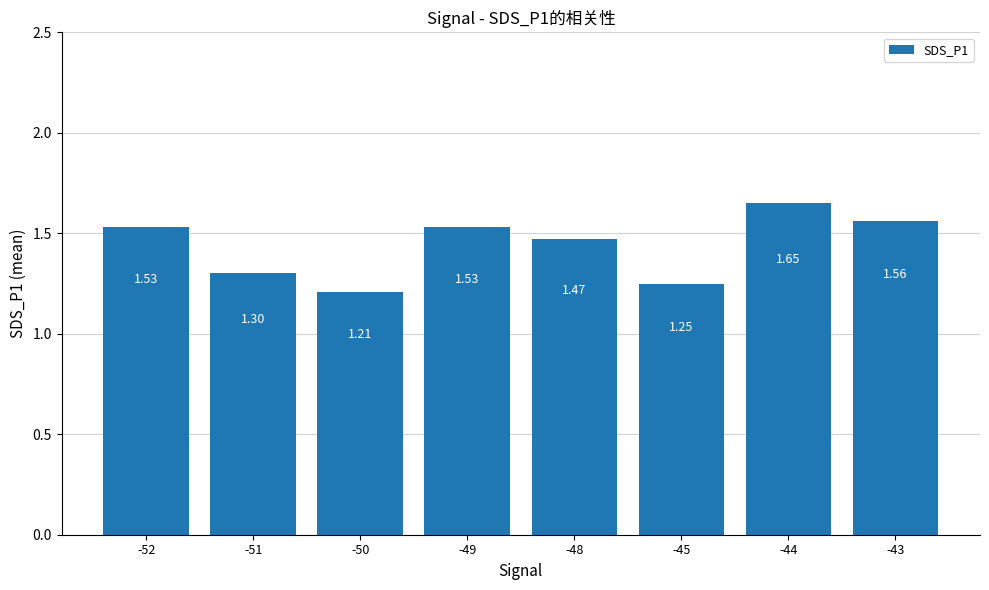

What is the change in value from -51 to -48?

+0.2